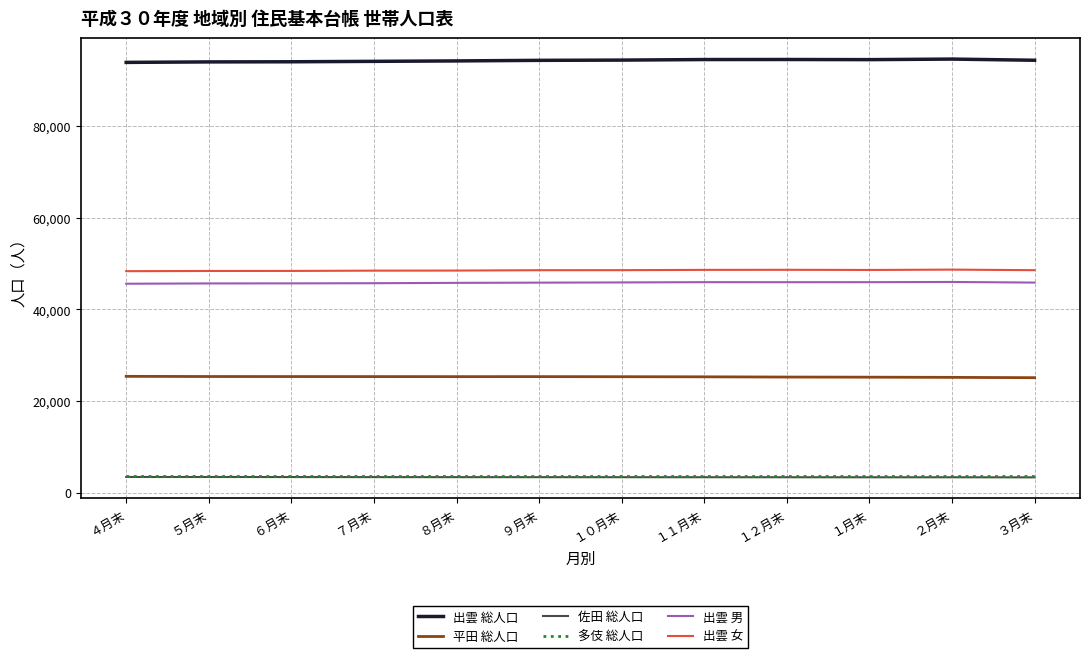

What is the difference between the highest and lowest values at ５月末?

90704